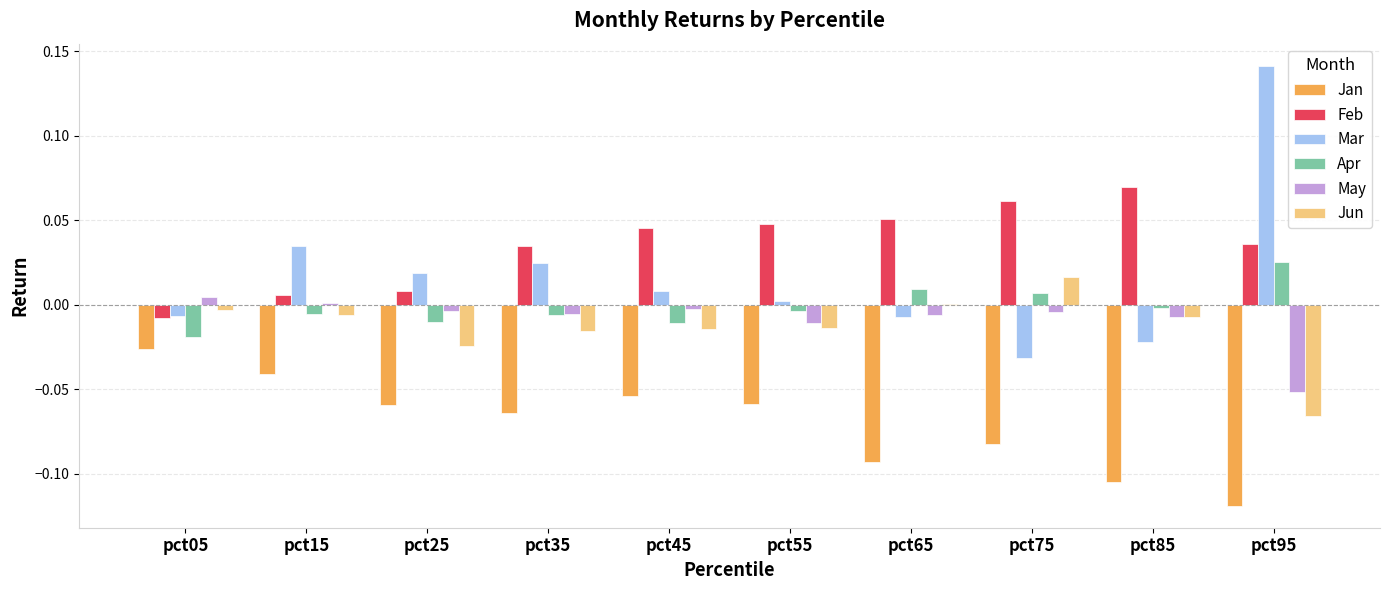

Which series has the largest total across all categories?

Feb